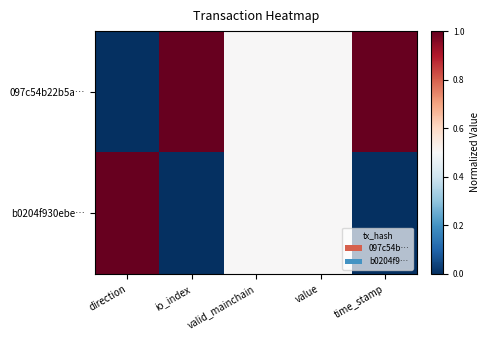

Which series has the widest spread of values?

097c54b22b5a…